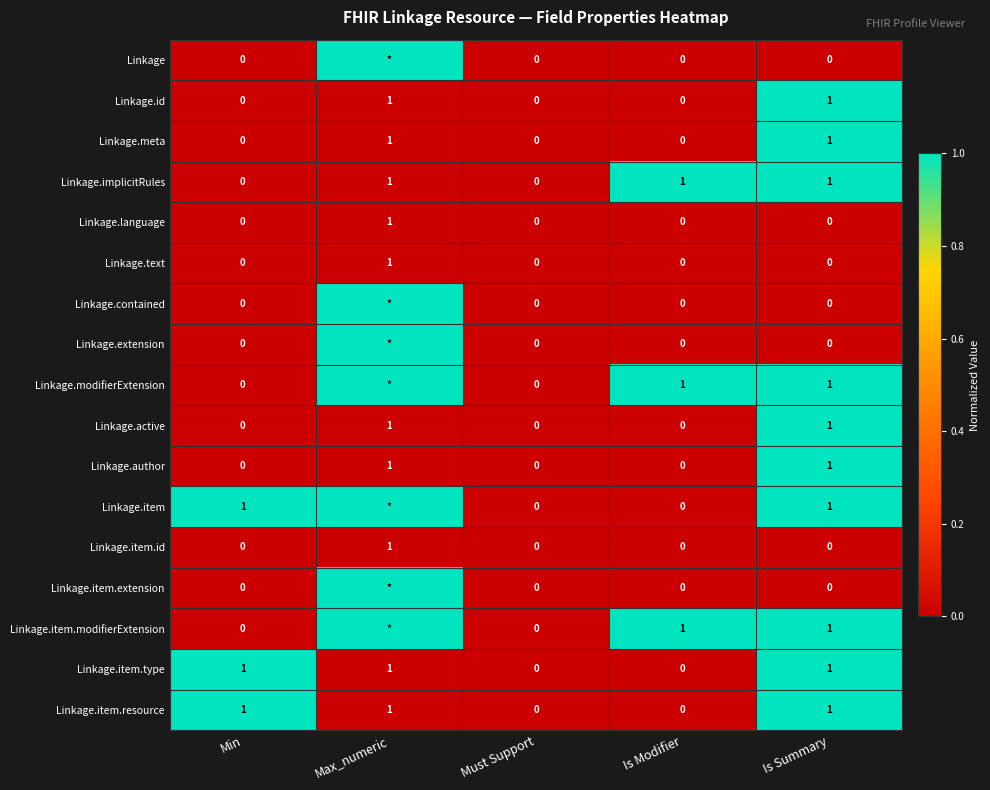

At how many categories does at least one series exceed 0?

4